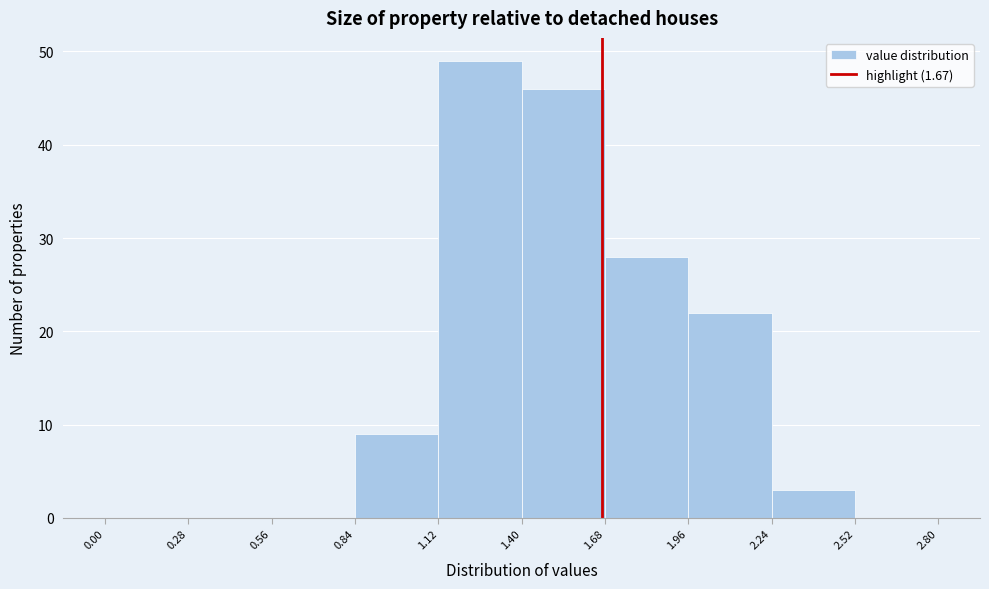

Which range on the x-axis has the tallest bar?

1.12 to 1.40